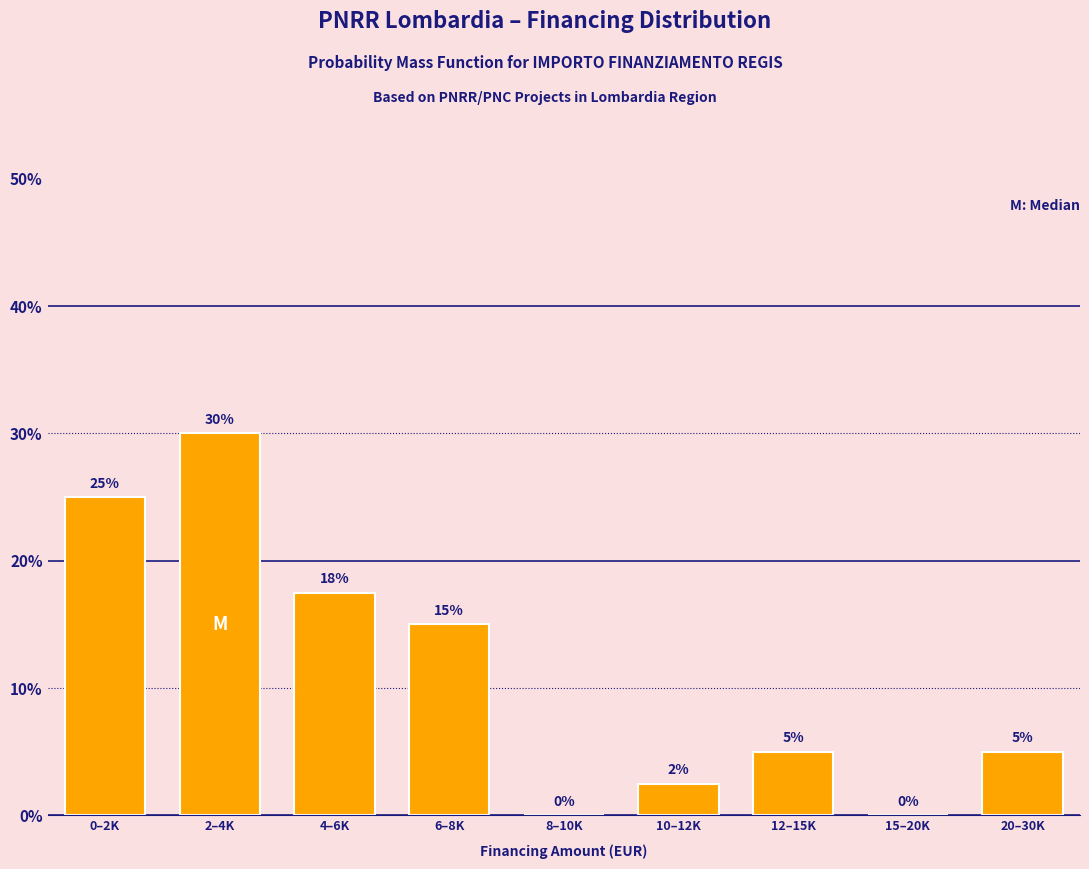

What is the maximum value shown in the chart?

30.0